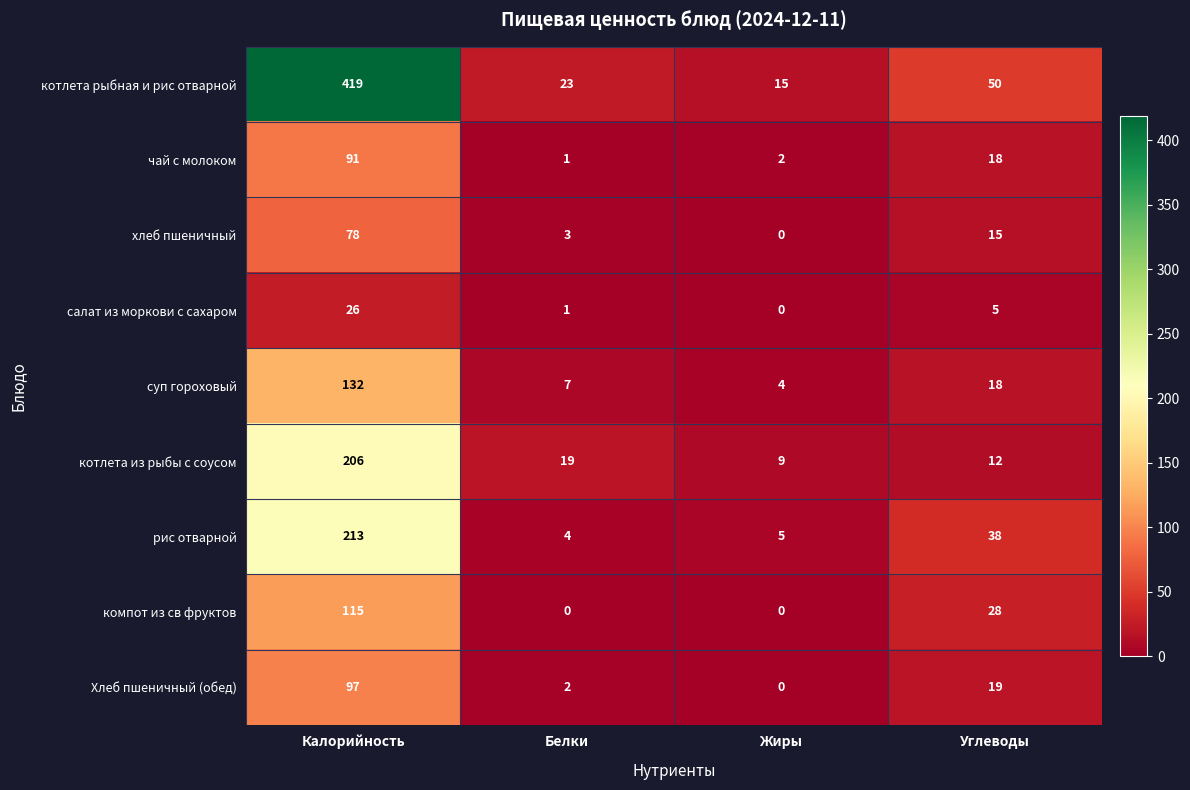

What is the difference between the highest and lowest values at Белки?

23